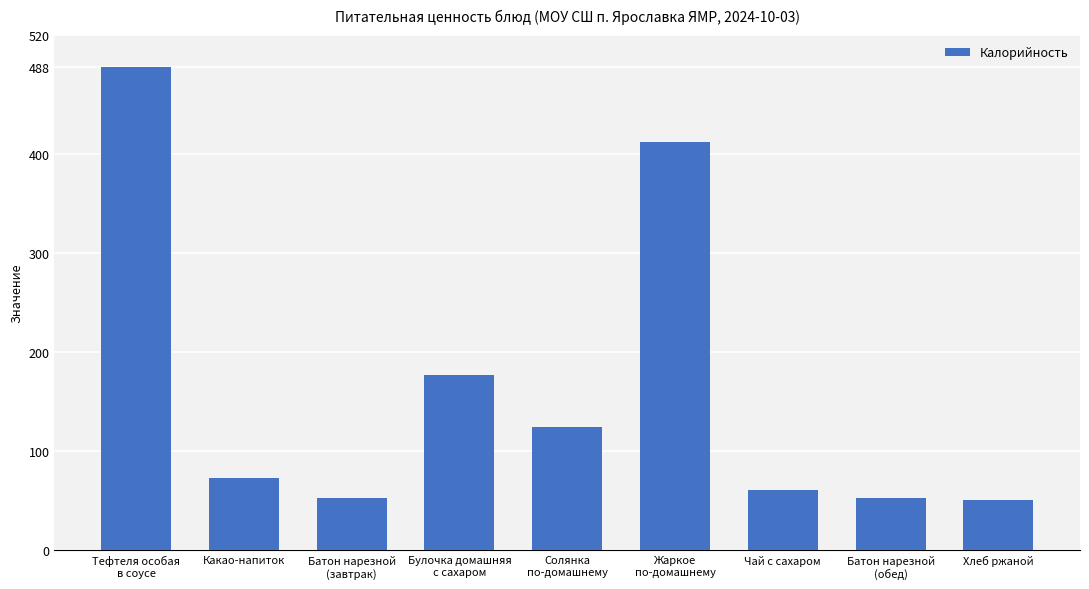

What is the average value?

165.6